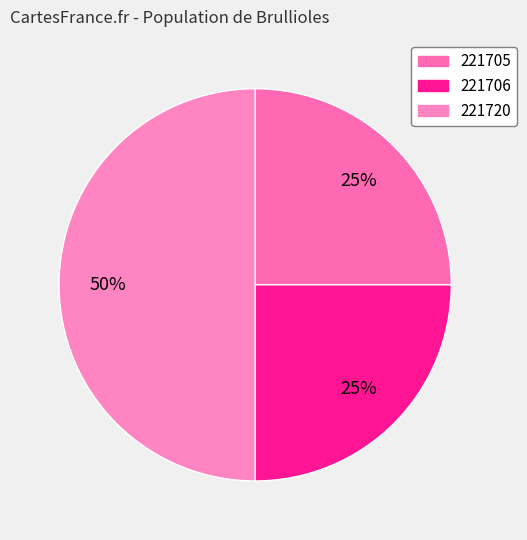

What is the change in value from 221706 to 221720?

+2